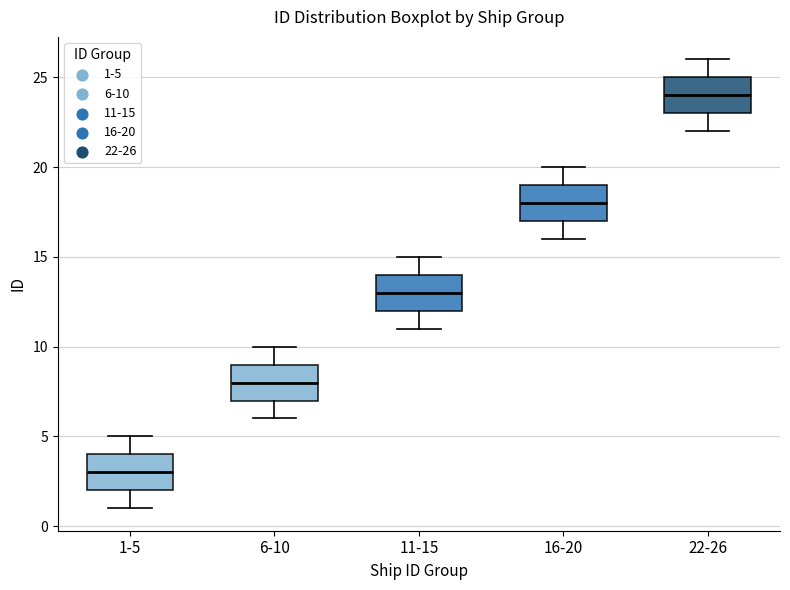

Reading left to right, read every box against the y-axis: the position of its median line, the range the box covers, and the ends of its whiskers. The values are not printed on the chart, so give them approximately, as read against the axis.

1-5: median 3, box 2 to 4, whiskers 1 to 5
6-10: median 8, box 7 to 9, whiskers 6 to 10
11-15: median 13, box 12 to 14, whiskers 11 to 15
16-20: median 18, box 17 to 19, whiskers 16 to 20
22-26: median 24, box 23 to 25, whiskers 22 to 26